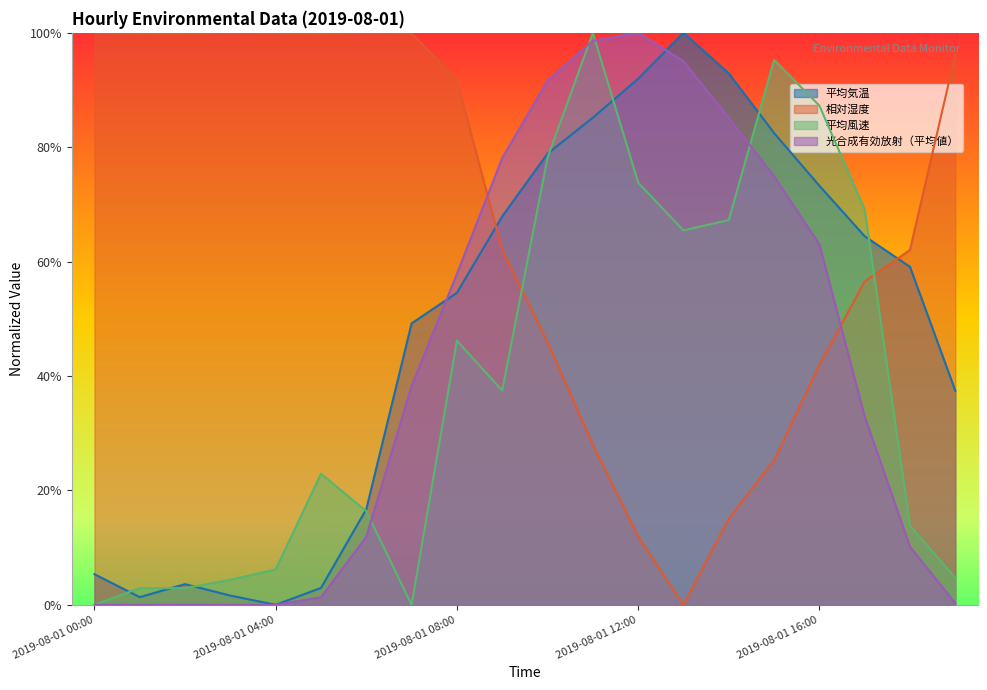

True or false: 平均風速 and 平均気温 intersect in this chart.

True